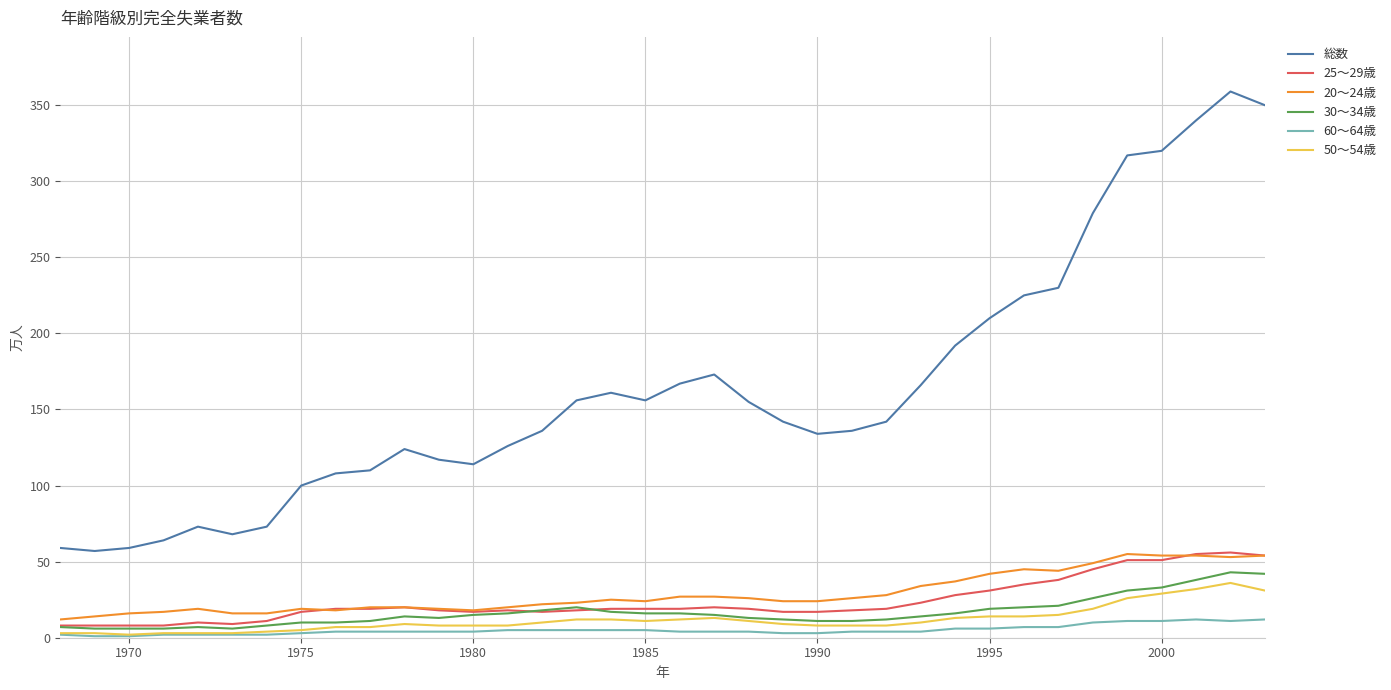

What is the average value of the 60～64歳 series?

5